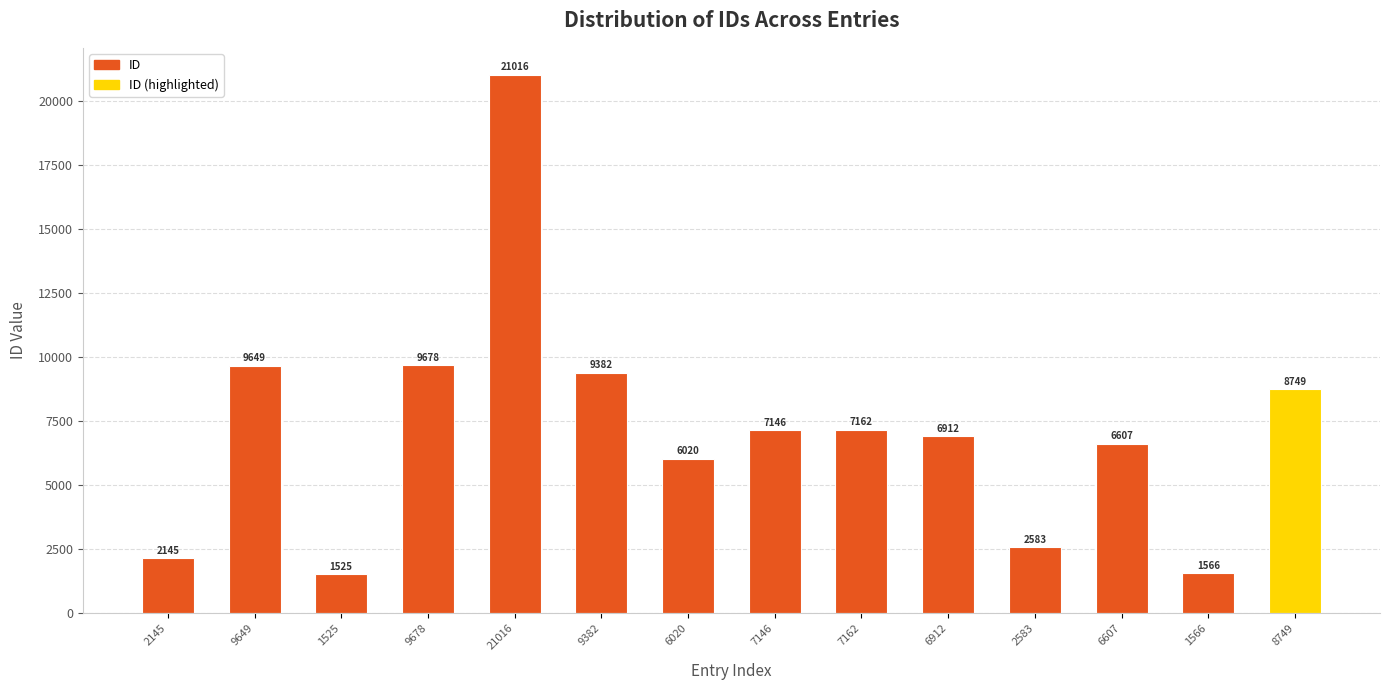

What is the label of the 3rd bar from the left?

1525